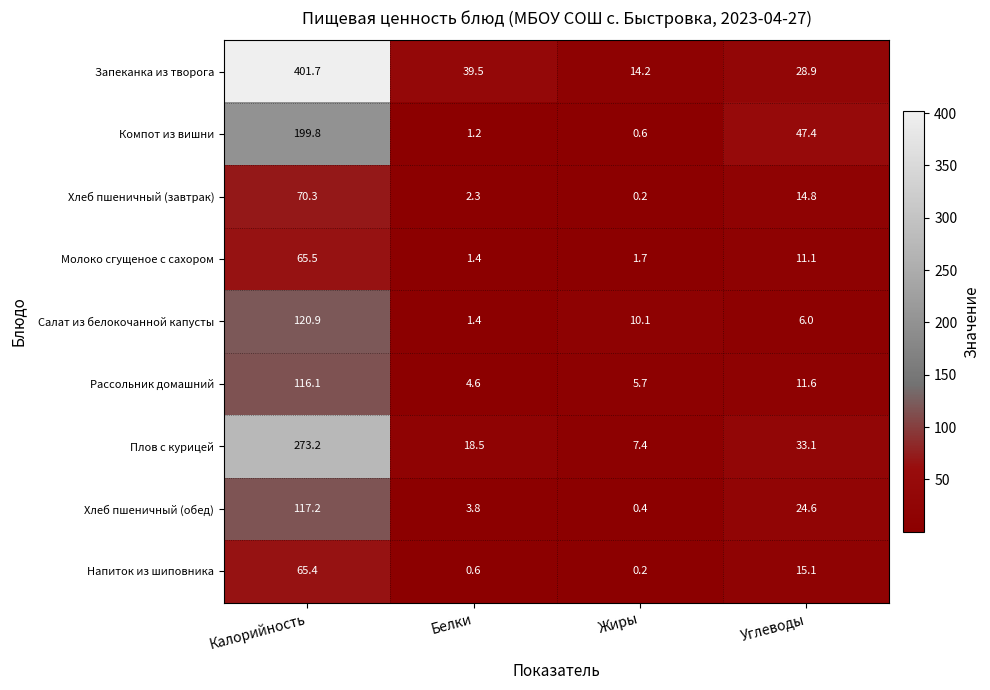

Which series has the largest range (max minus min)?

Запеканка из творога